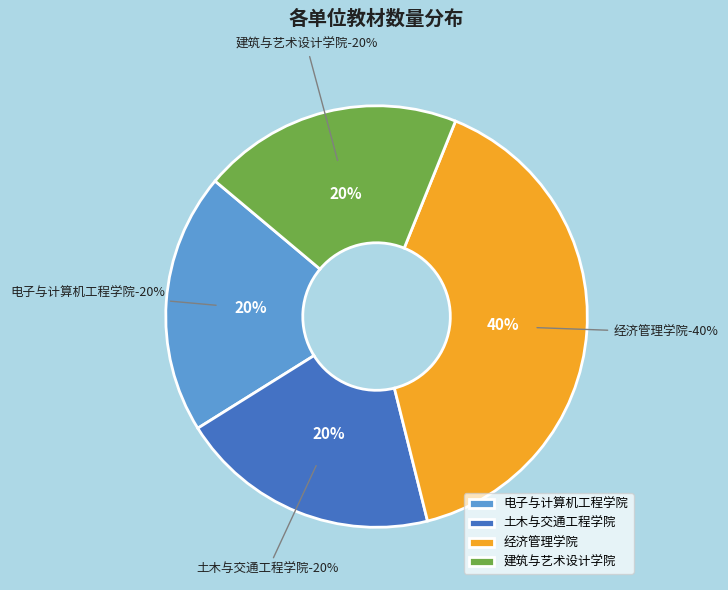

Combined, do 土木与交通工程学院/建筑与艺术设计学院 and 电子与计算机工程学院 account for over 50%?

Yes